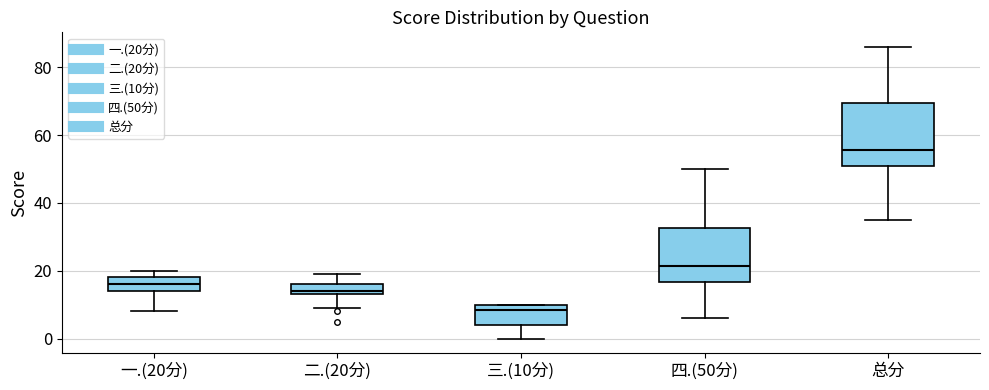

Reading left to right, transcribe this box plot: for each box, give where its median line is, the range the box spans, and where its two whiskers end, as read against the y-axis. The values are not printed on the chart, so give them approximately, as read against the axis.

一.(20分): median 16, box 14 to 18, whiskers 8 to 20
二.(20分): median 14 (just above the box's lower edge), box 14 to 16, whiskers 10 to 20
三.(10分): median 8, box 4 to 10, whiskers 0 to 10
四.(50分): median 22, box 16 to 32, whiskers 6 to 50
总分: median 56, box 52 to 70, whiskers 36 to 86